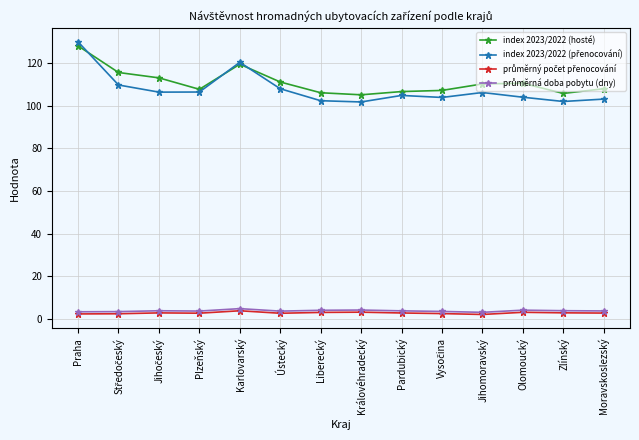

What is the label of the 10th point from the right?

Karlovarský